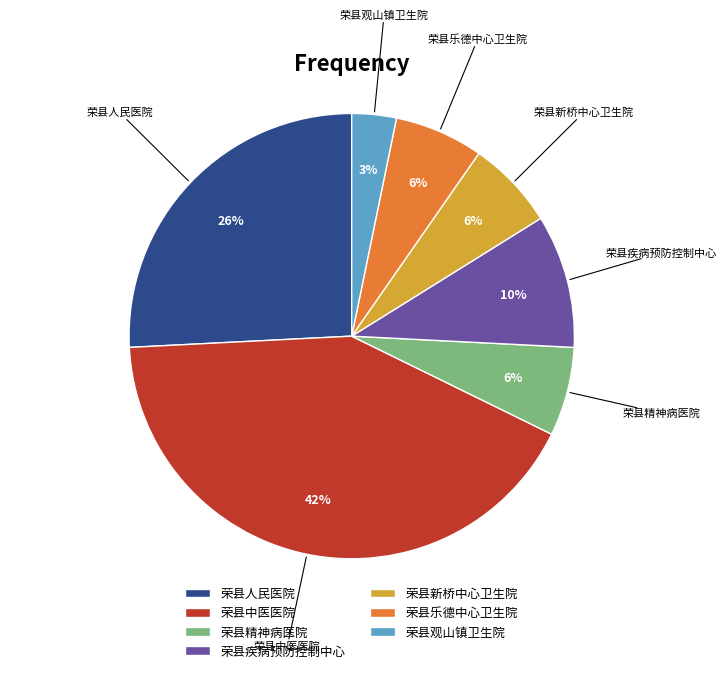

How many segments does this pie chart have?

7